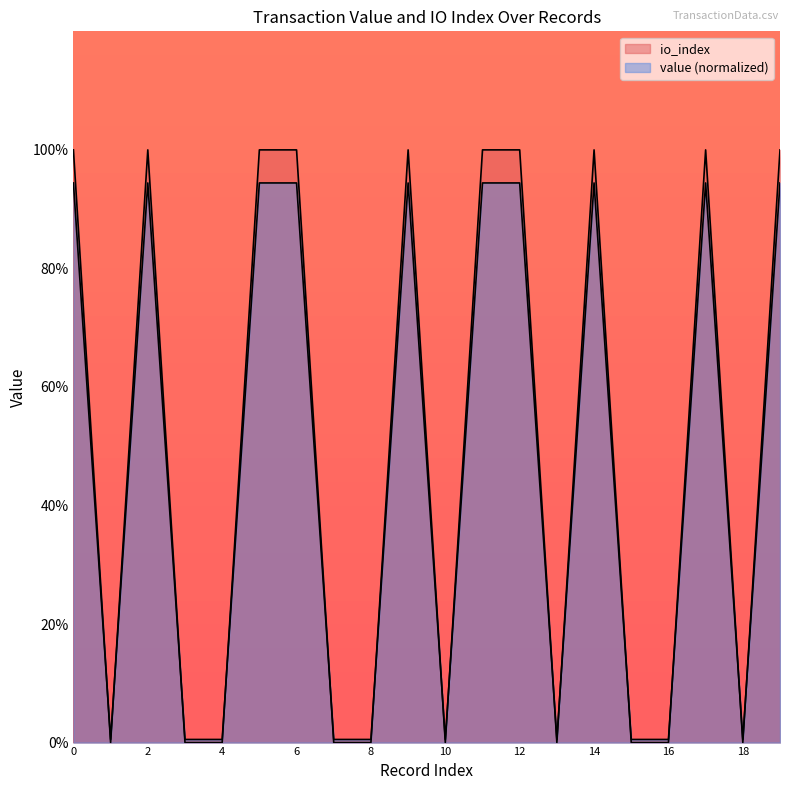

True or false: value has a value of 1.0 at 19.

True